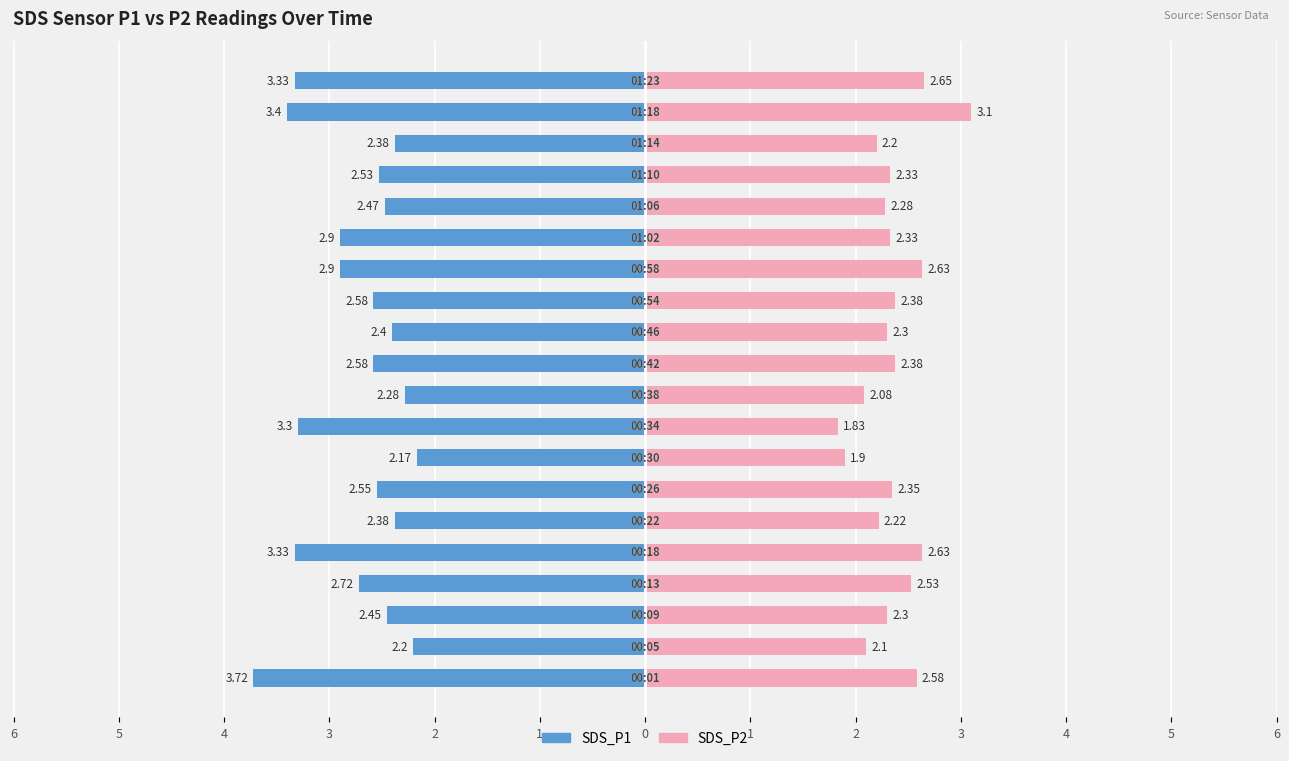

What is the value of the SDS_P2 bar at the 7th from the left?

2.4